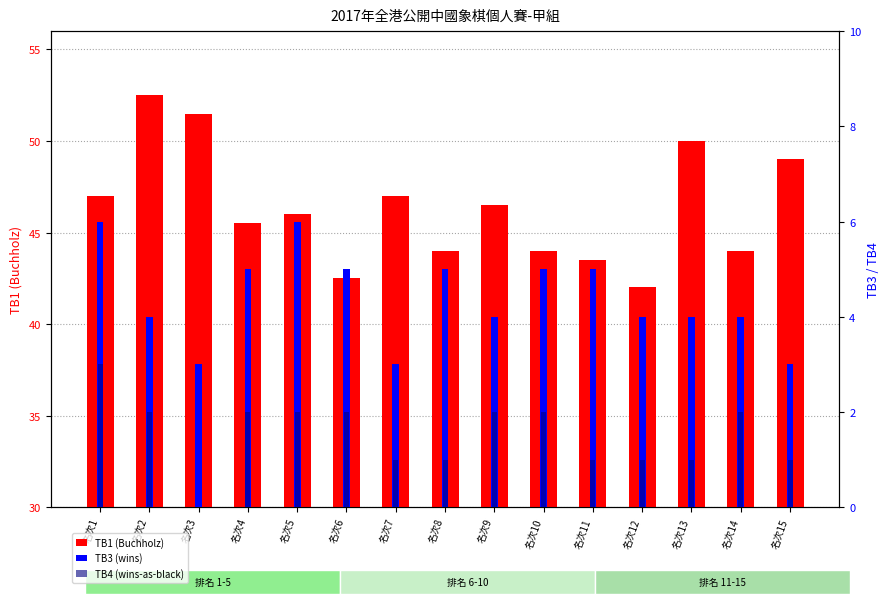

What is the maximum value for TB3 (wins)?

6.0